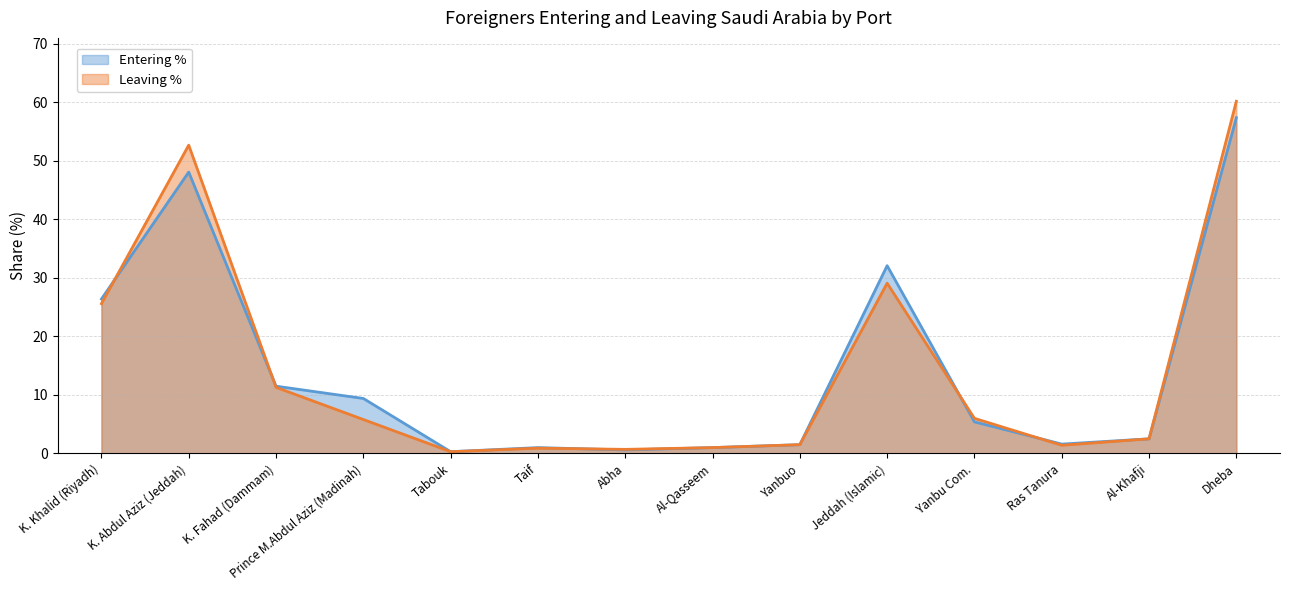

Rank the categories by Entering % value from highest to lowest.

Dheba, K. Abdul Aziz (Jeddah), Jeddah (Islamic), K. Khalid (Riyadh), K. Fahad (Dammam), Prince M.Abdul Aziz (Madinah), Yanbu Com., Al-Khafji, Ras Tanura, Yanbuo, Taif, Al-Qasseem, Abha, Tabouk